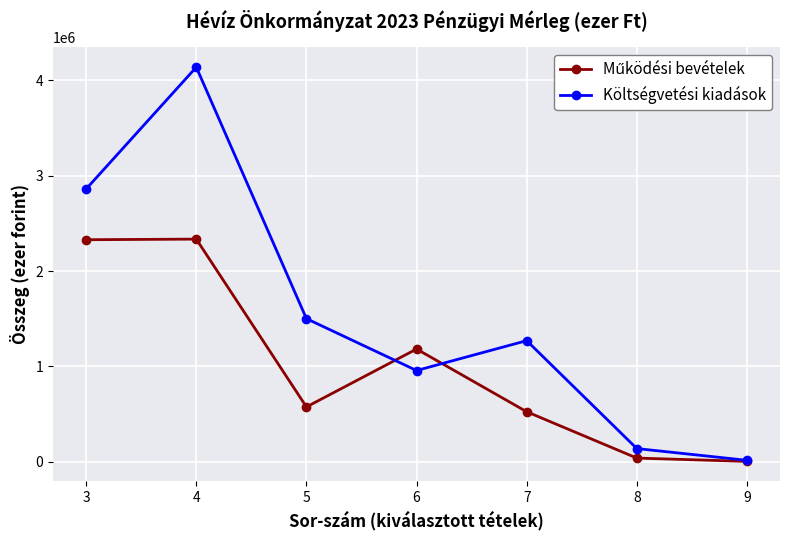

Is it true that Költségvetési kiadások equals 396288 at 5?

False